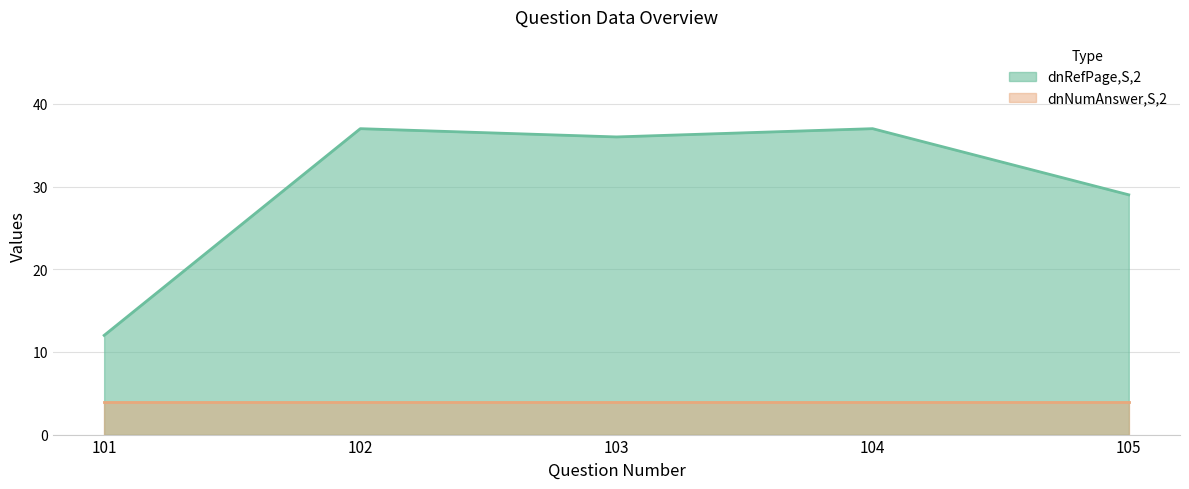

List the series in order of their overall mean, lowest first.

dnNumAnswer,S,2 (line), dnRefPage,S,2 (line)